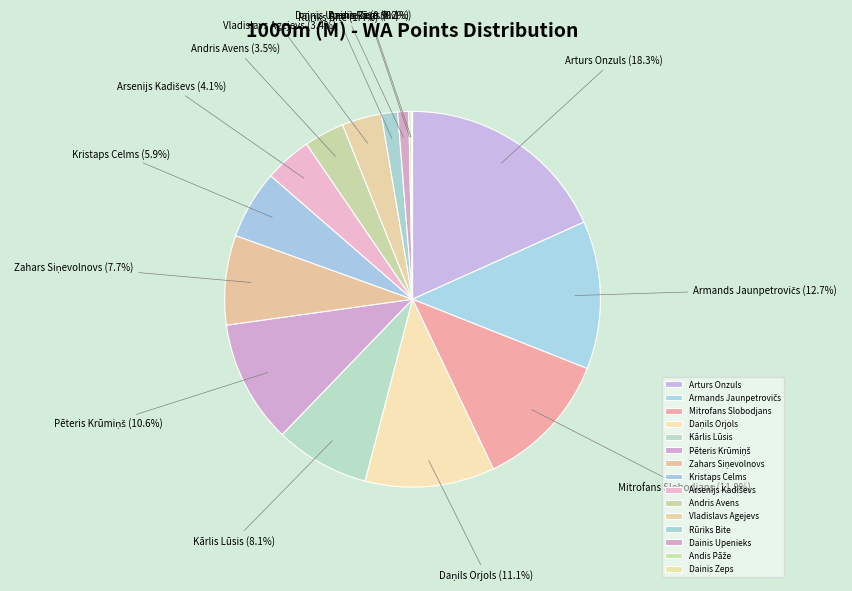

Do Dainis Upenieks and Rūriks Bite together represent more than half of the pie?

No